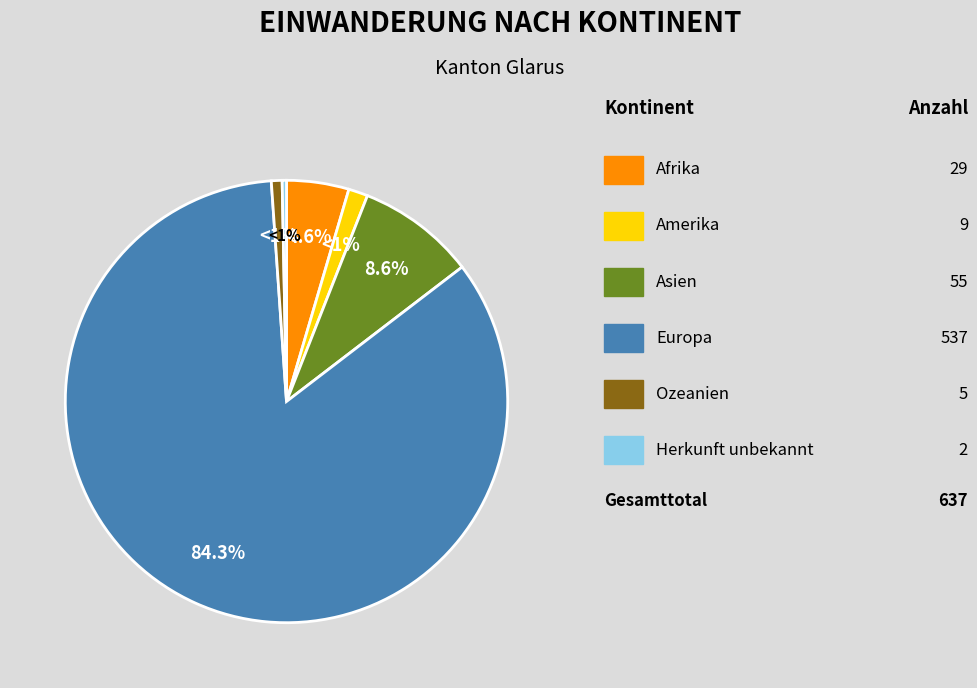

Which slice is the smallest?

Herkunft unbekannt